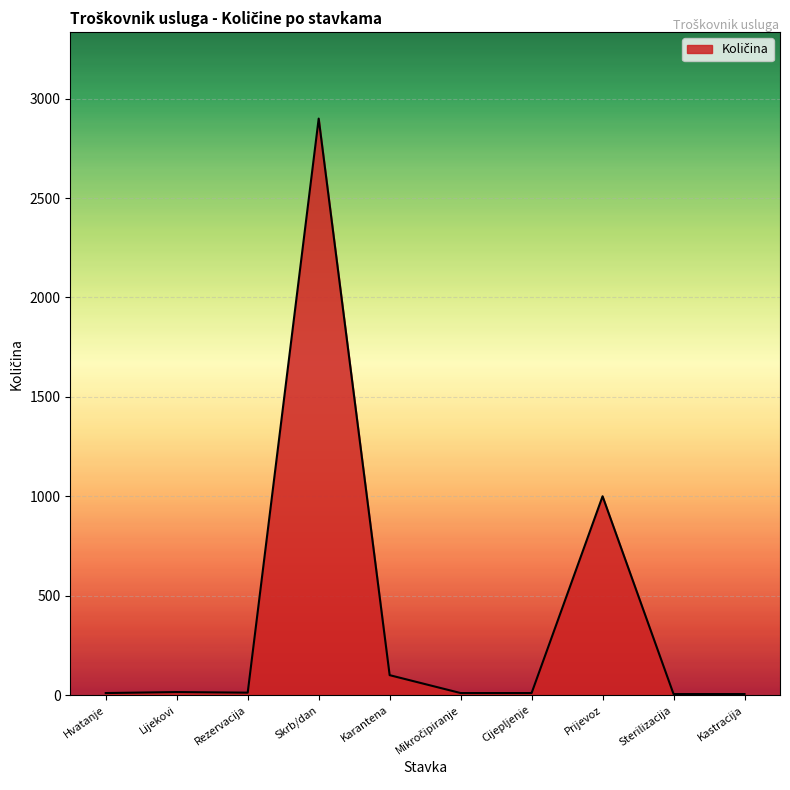

True or false: there are more than 1 points higher than both neighbors.

True